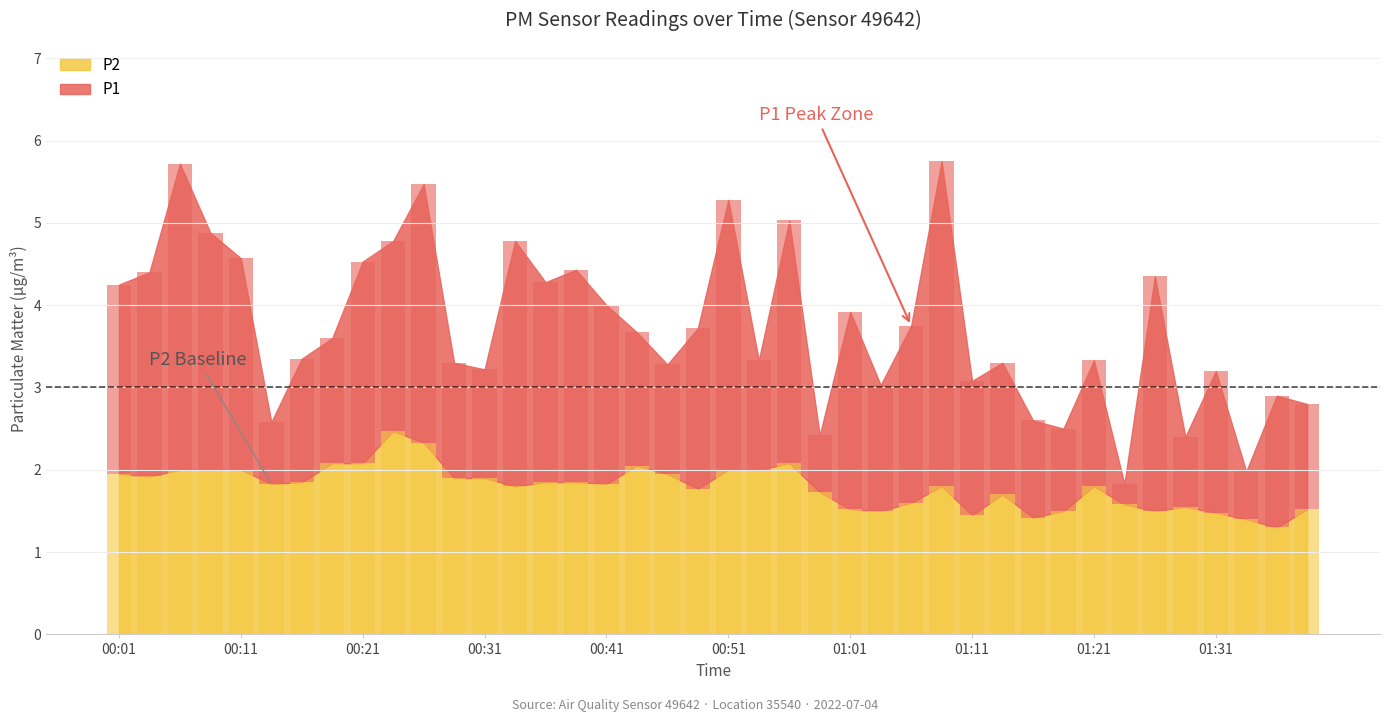

True or false: P1 increment bars has a value of 0.4 at 33.

False